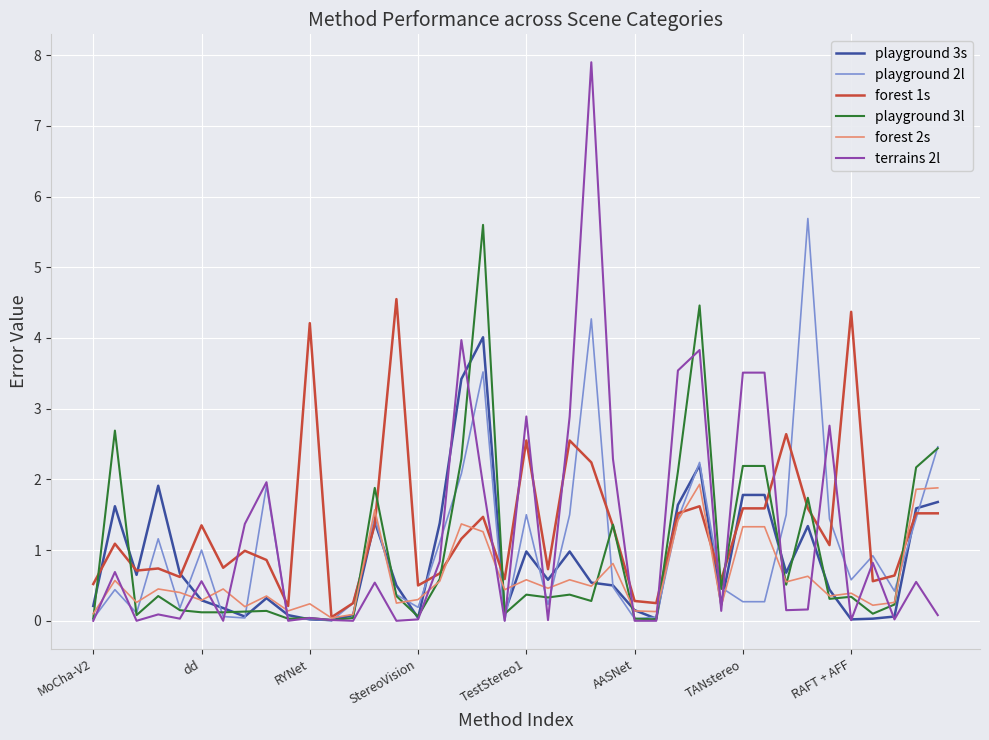

Which series has the largest range (max minus min)?

terrains 2l